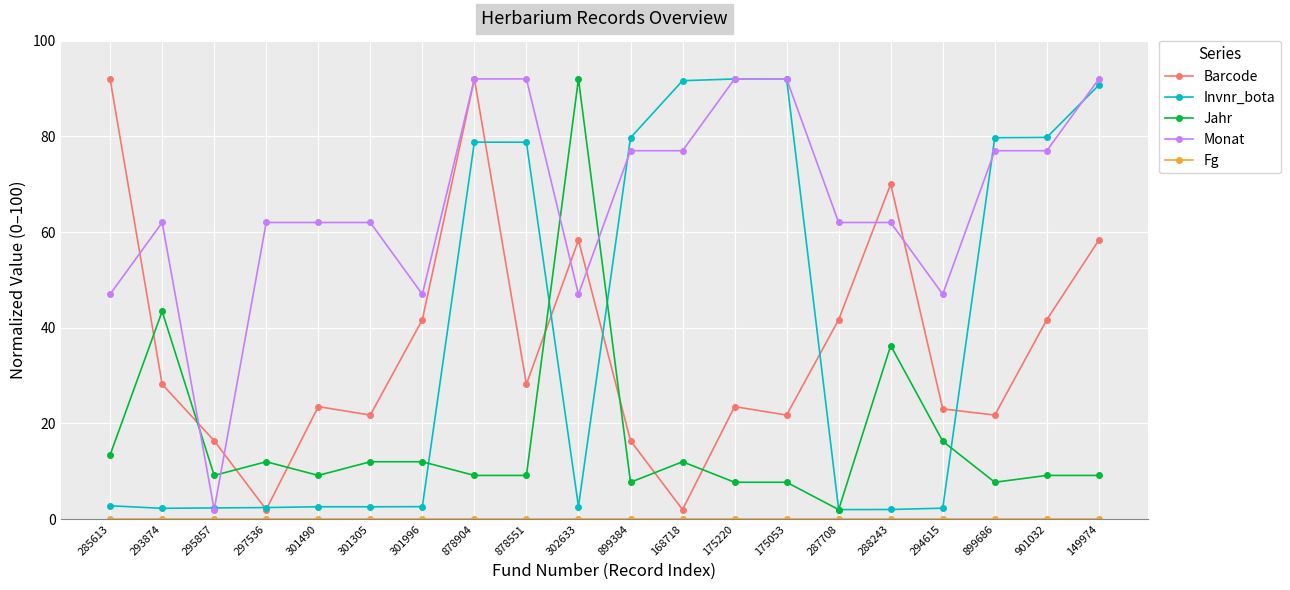

True or false: Invnr_bota has a value of 130.3 at 878551.

False